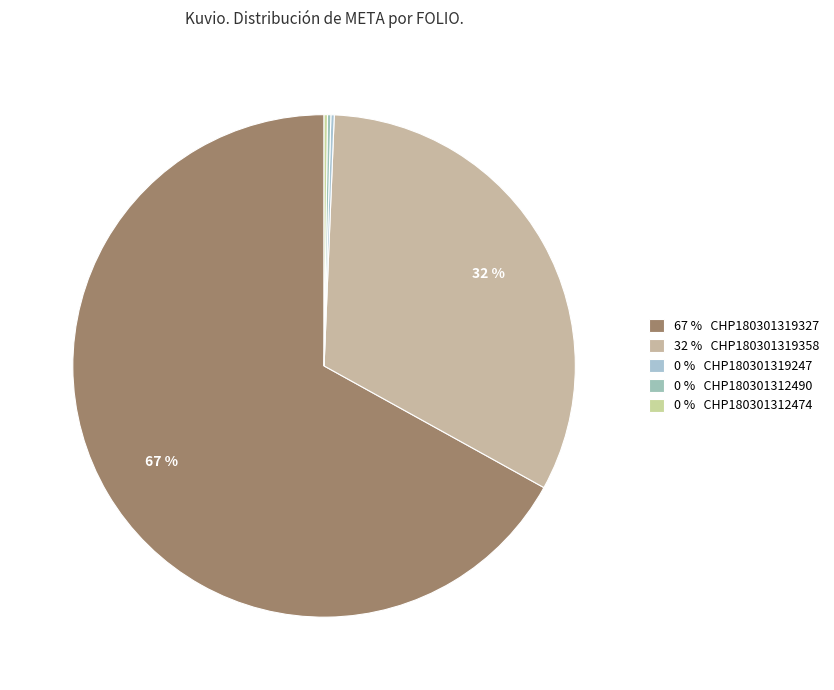

Which category has the smallest portion of the pie?

CHP180301319247